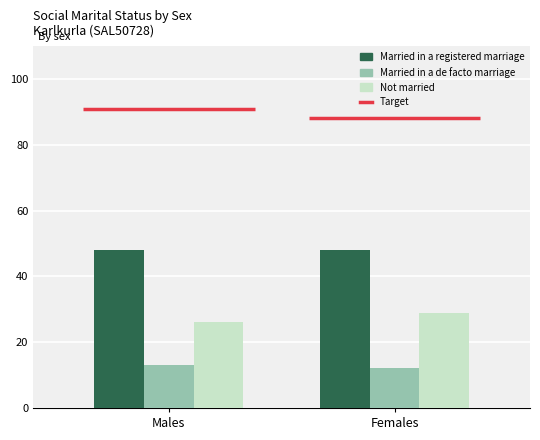

Rank the series by their maximum value, from lowest to highest.

Married in a de facto marriage, Not married, Married in a registered marriage